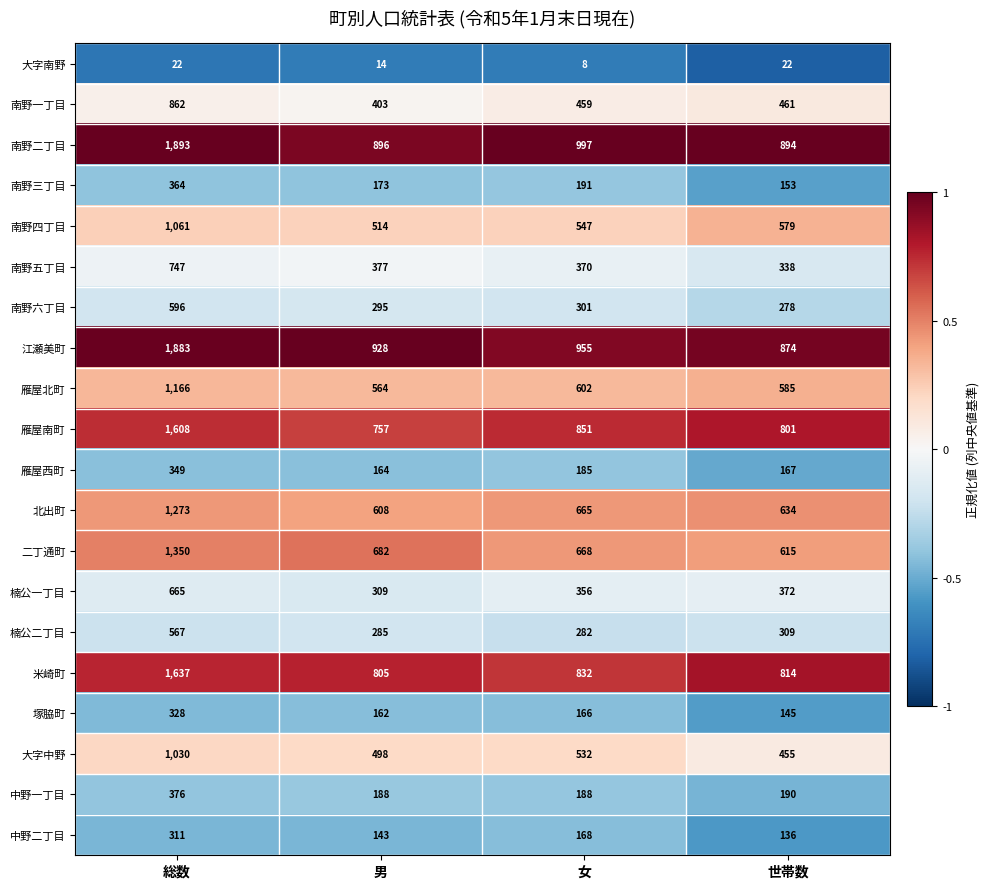

Is the value of 米崎町 at 女 greater than the value of 楠公二丁目 at 男?

Yes